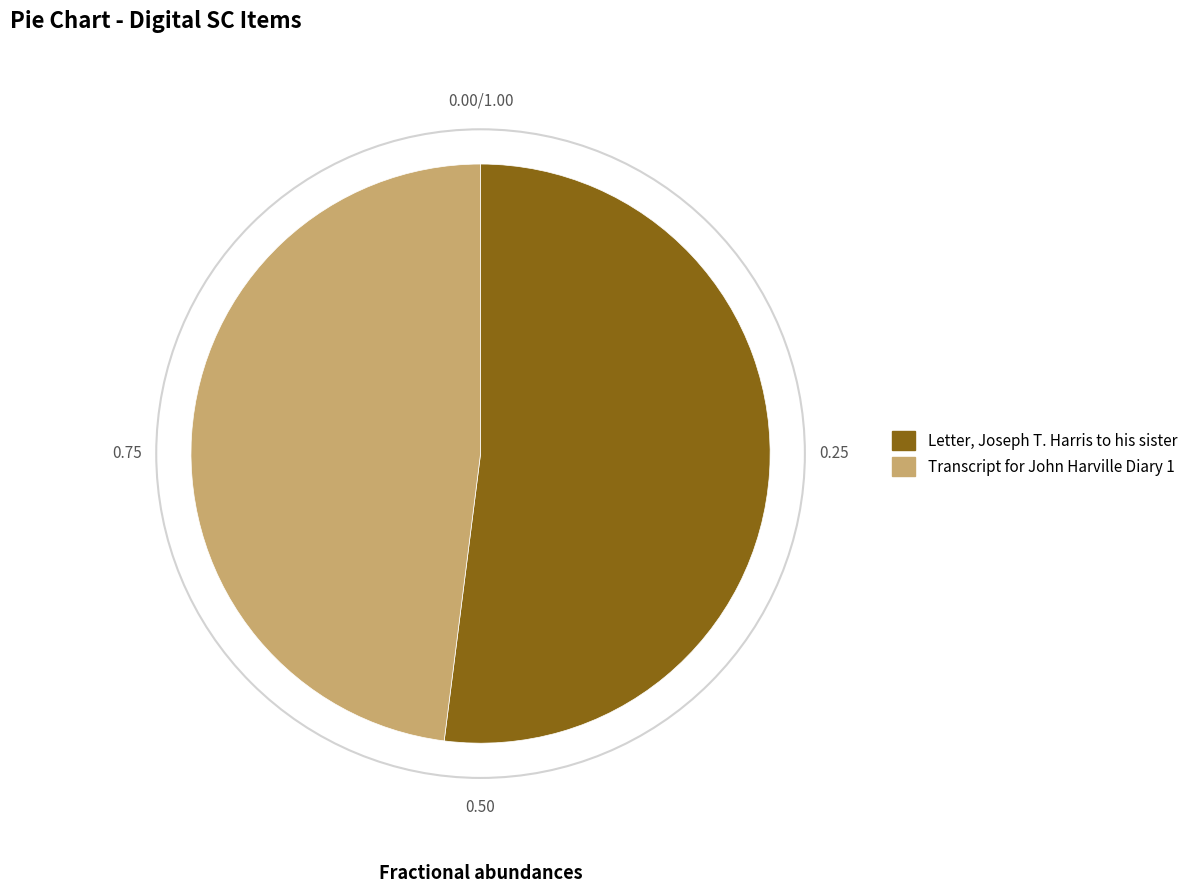

Does Letter, Joseph T. Harris to his sister represent more than half of the total?

Yes